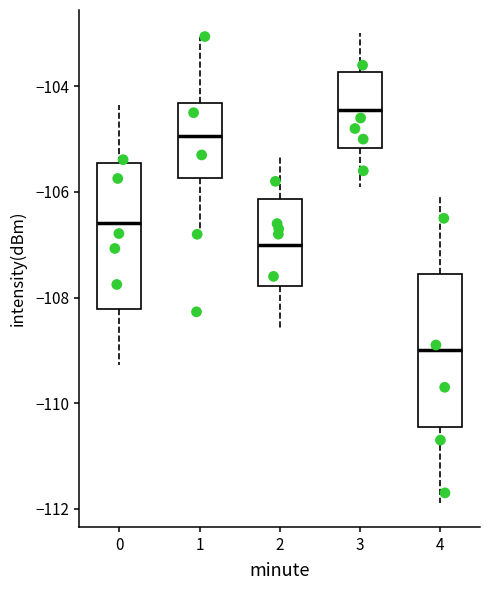

Where does the upper whisker of the box at x = 2 end on the y-axis? The values are not printed on the chart, so give them approximately, as read against the axis.

-105.2